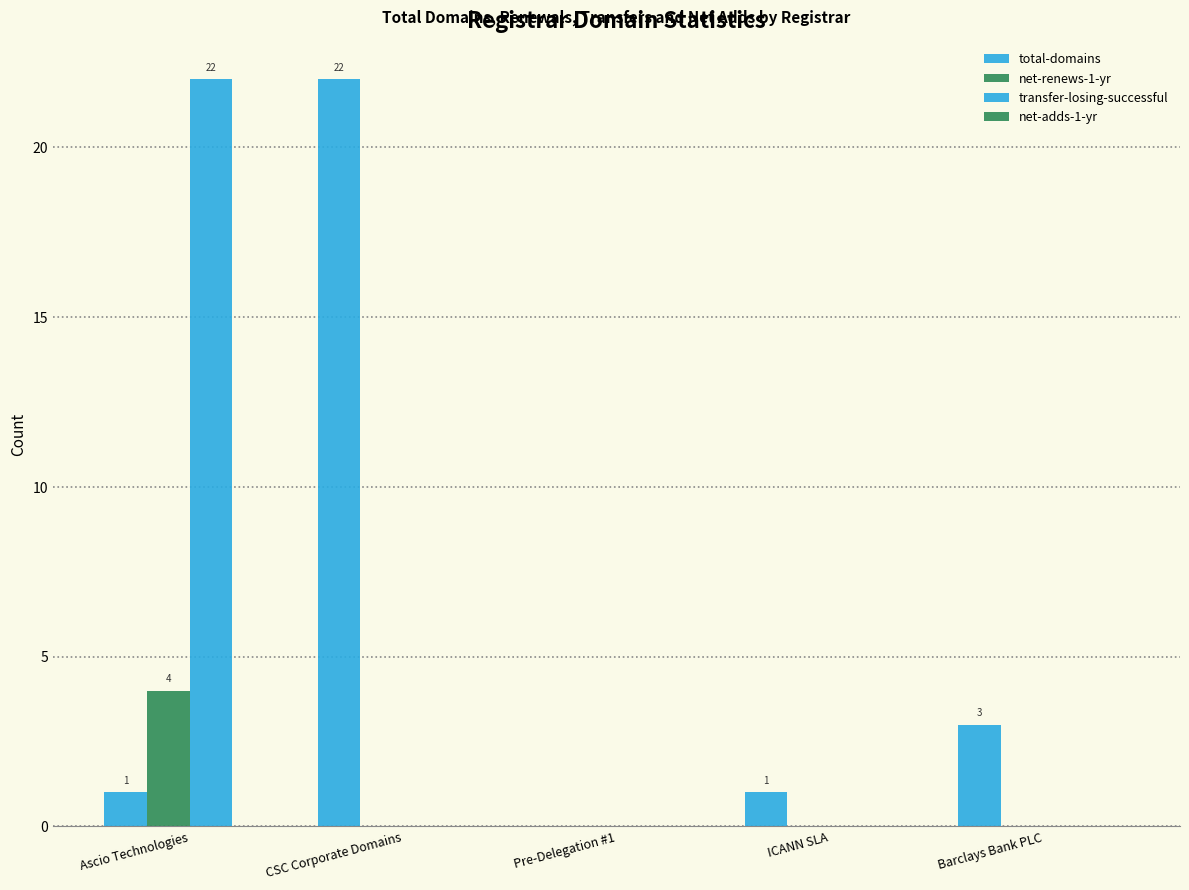

How many categories are shown in the chart?

5